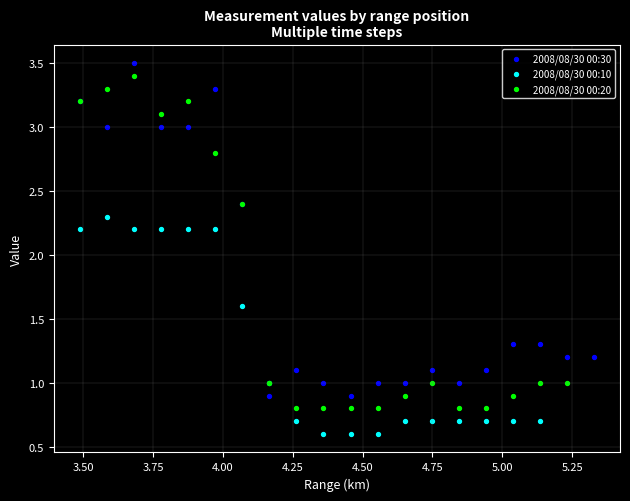

Which series contains the lowest Y value?

2008/08/30 00:10